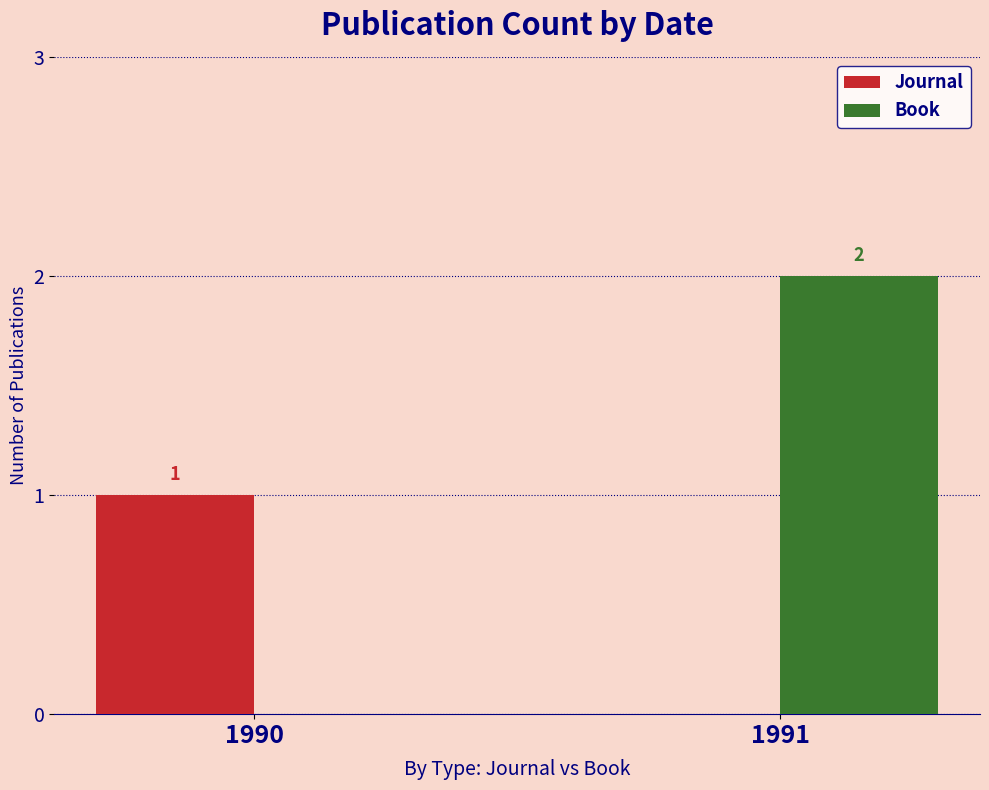

Does the chart contain stacked bars?

No